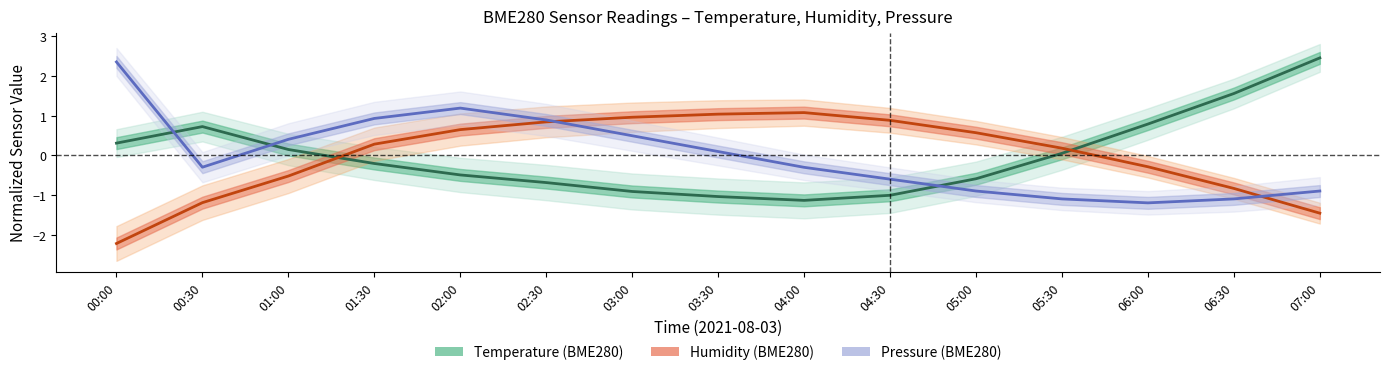

Which series has the largest total across all categories?

Pressure (BME280)